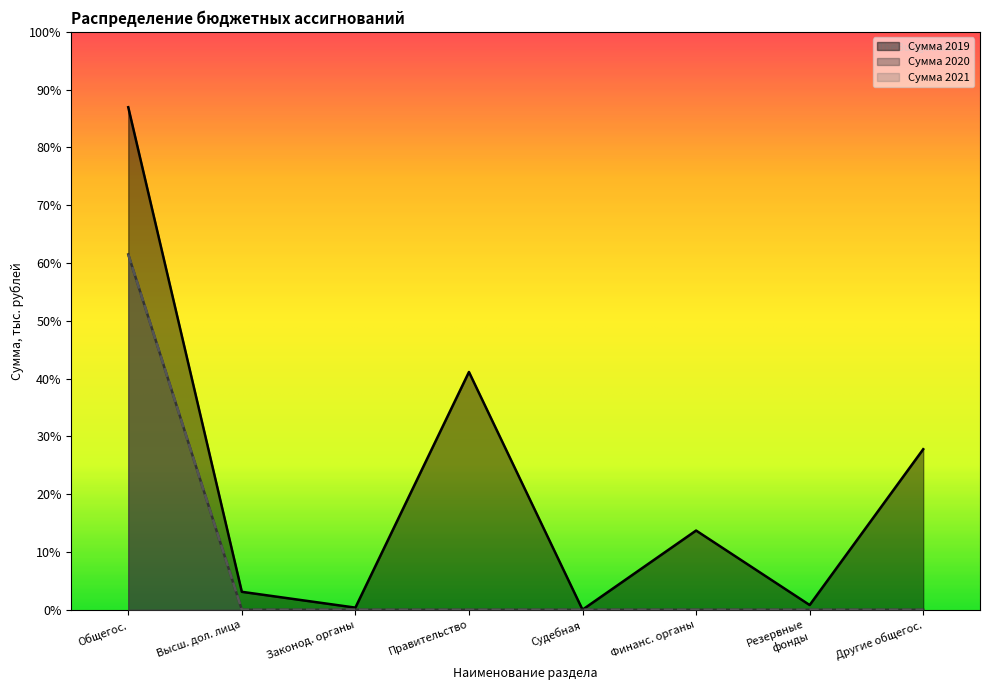

Is it true that Сумма 2021 год, тыс. рублей equals -8605.5 at Правительство?

False